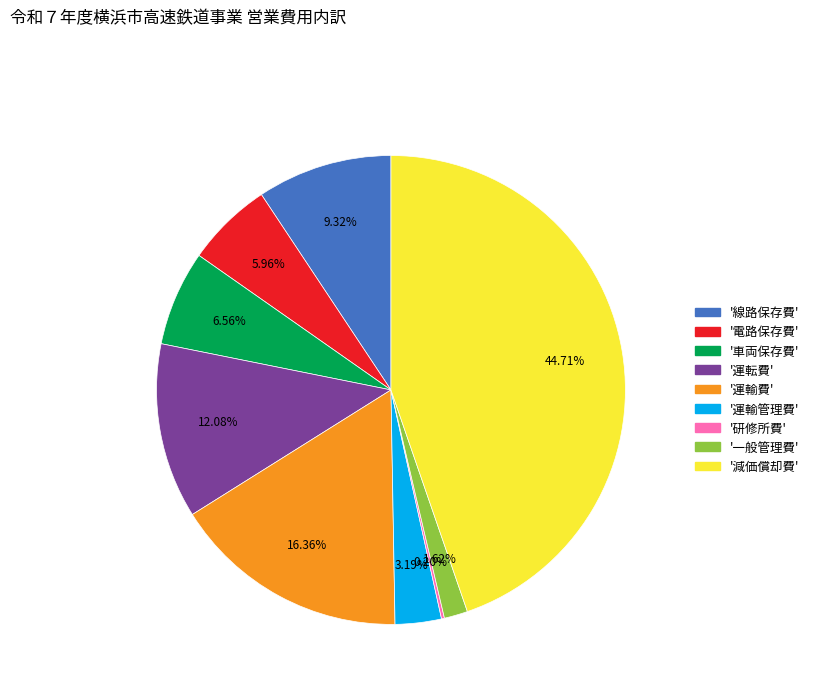

Does any single category account for the majority?

No